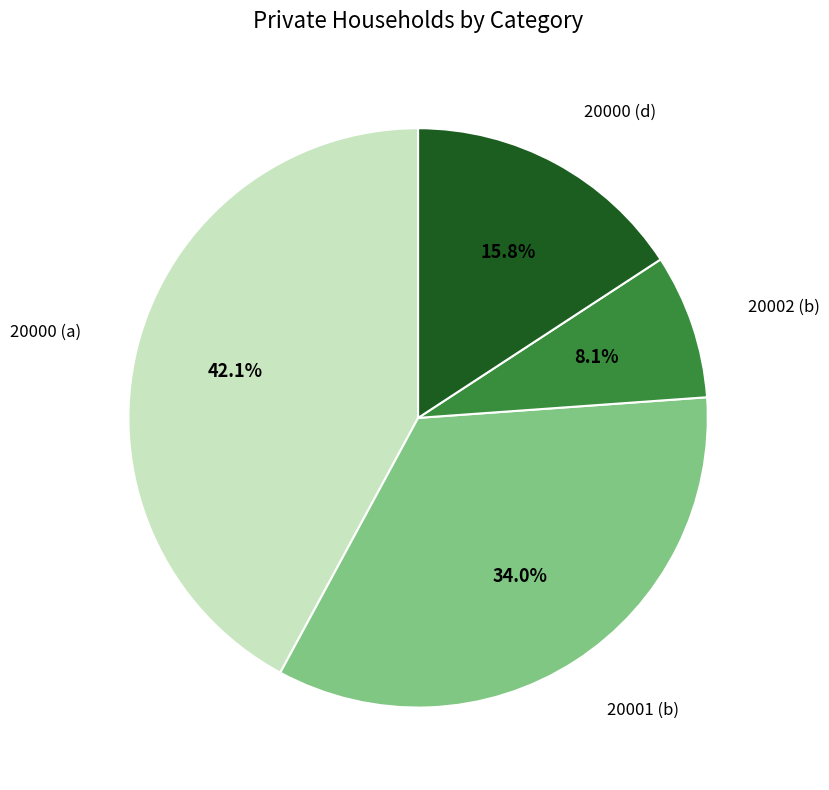

To the nearest percent, what is the average slice percentage?

25%